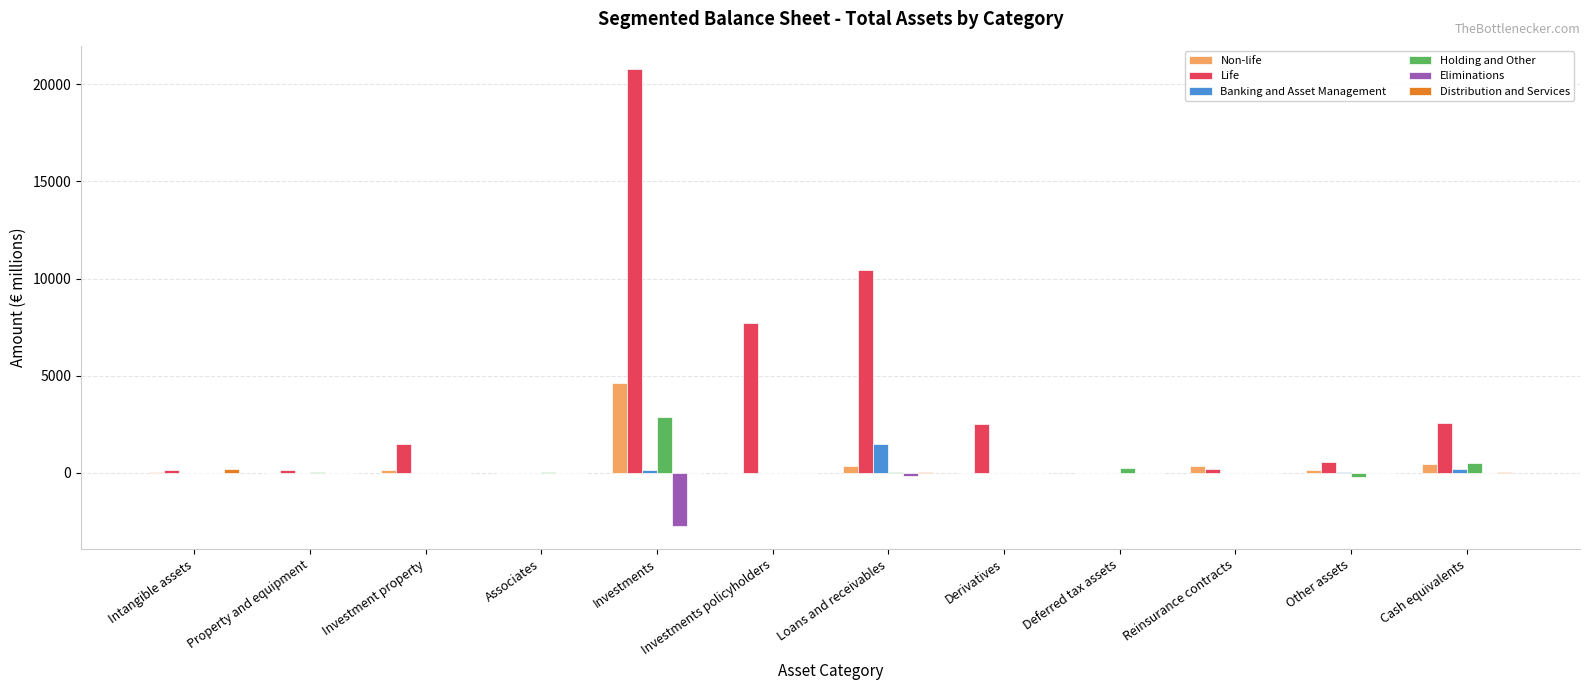

How many groups of bars are there?

12